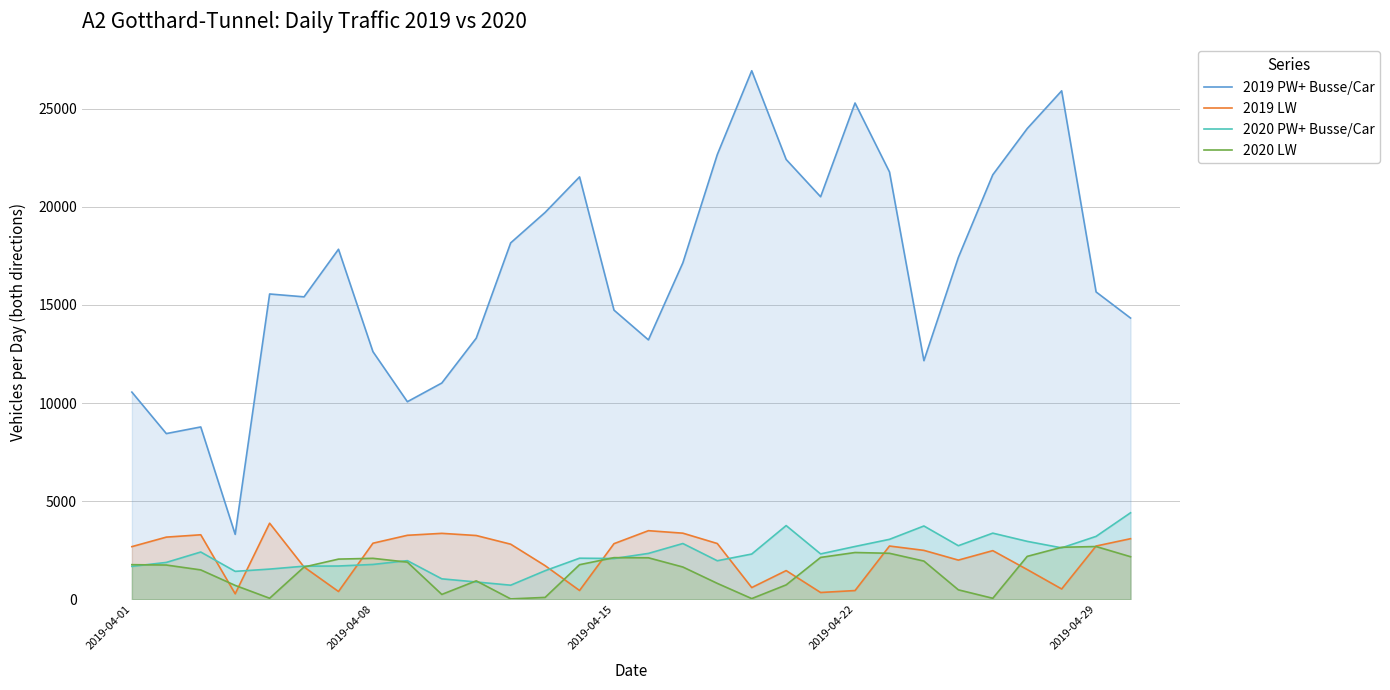

At how many categories does at least one series exceed 18061?

12